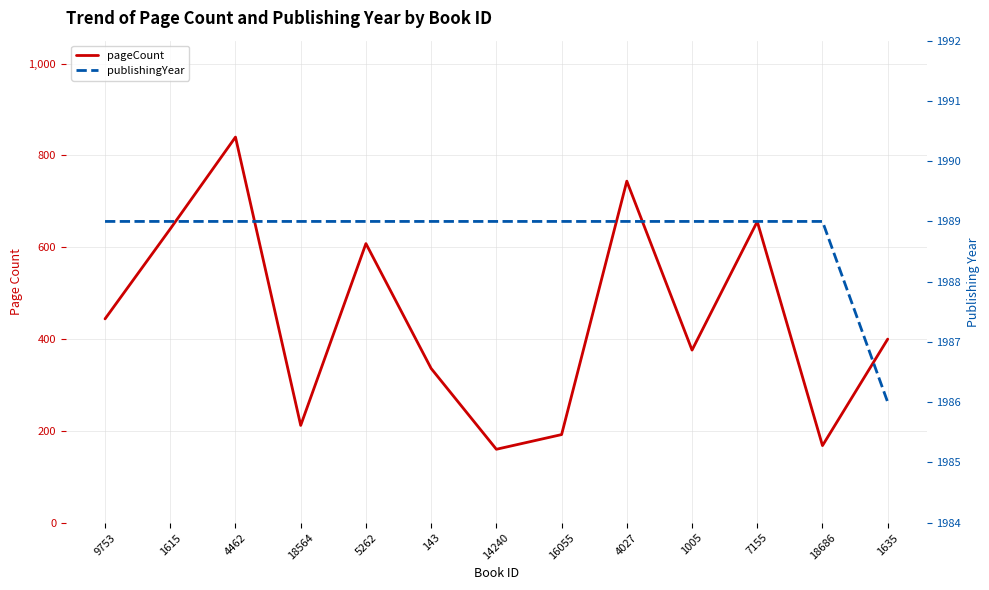

Reading left to right, what are all the values shown in this chart?

pageCount: 444	640	840	212	608	336	160	192	744	376	656	168	400
publishingYear: 1989	1989	1989	1989	1989	1989	1989	1989	1989	1989	1989	1989	1986